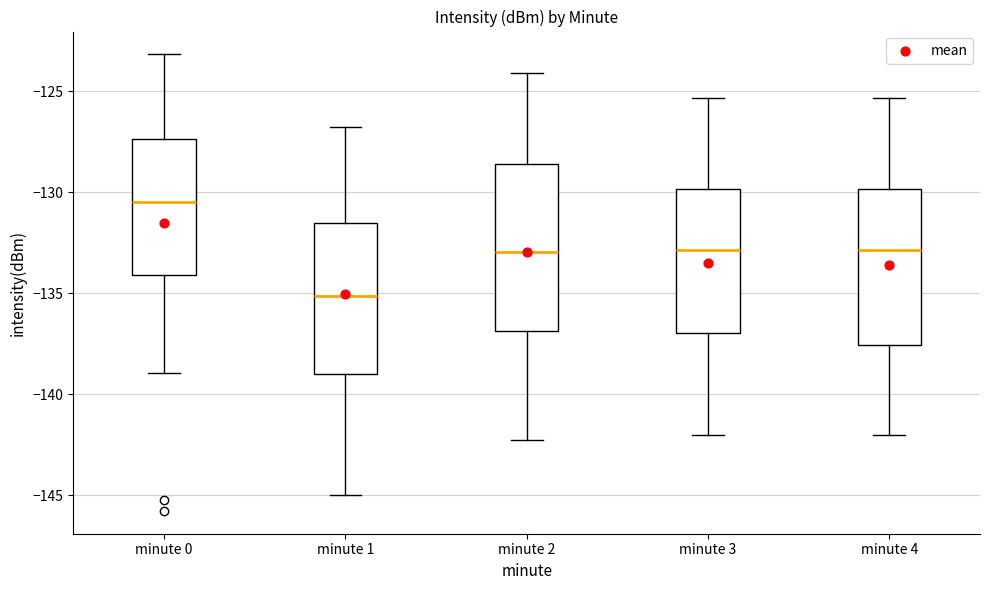

Reading left to right, transcribe this box plot: for each box, give where its median line is, the range the box spans, and where its two whiskers end, as read against the y-axis. The values are not printed on the chart, so give them approximately, as read against the axis.

minute 0: median -130.5, box -134.0 to -127.5, whiskers -139.0 to -123.0
minute 1: median -135.0, box -139.0 to -131.5, whiskers -145.0 to -127.0
minute 2: median -133.0, box -137.0 to -128.5, whiskers -142.0 to -124.0
minute 3: median -133.0, box -137.0 to -130.0, whiskers -142.0 to -125.5
minute 4: median -133.0, box -137.5 to -130.0, whiskers -142.0 to -125.5